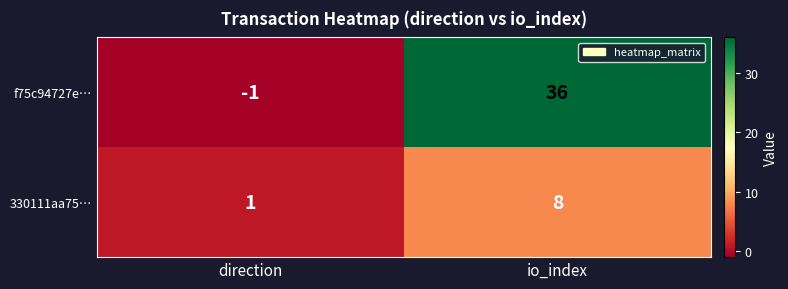

Which label corresponds to the largest value in the chart?

io_index